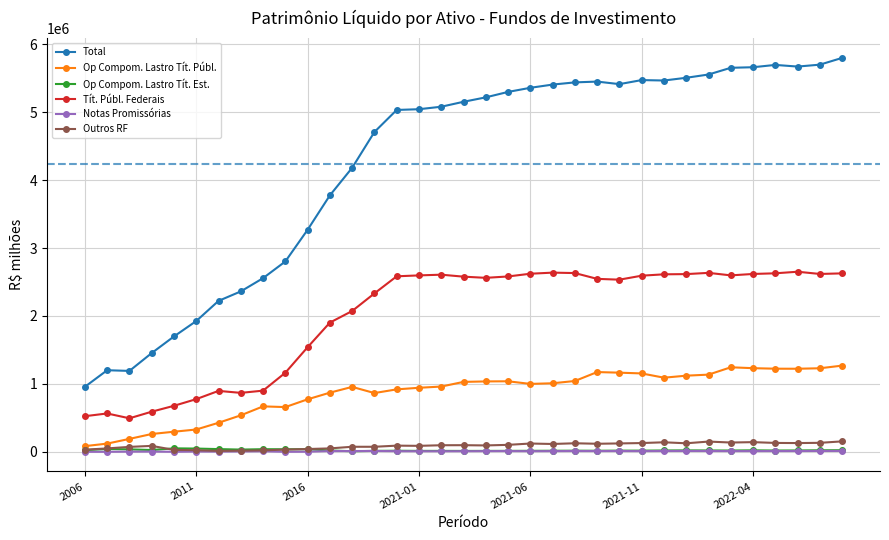

True or false: Tít. Públ. Federais and Op Compom. Lastro Tít. Públ. intersect in this chart.

False